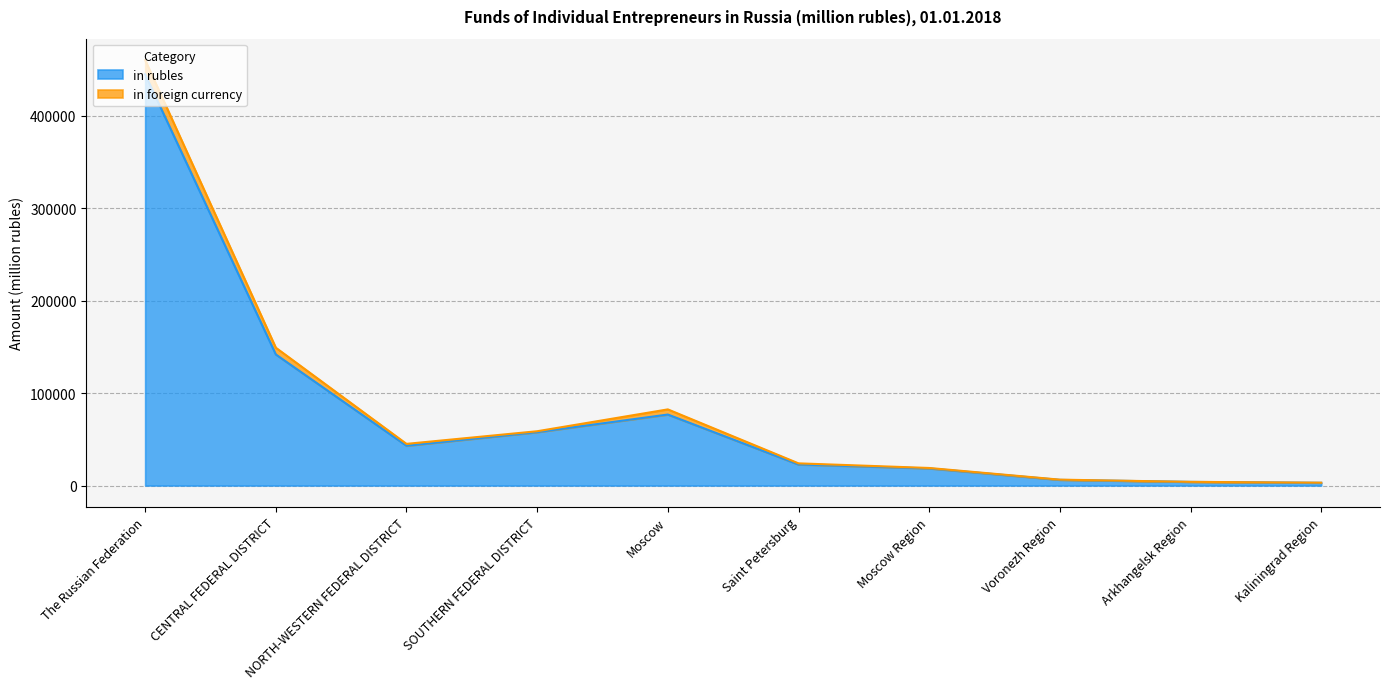

True or false: the data shows 16545 at SOUTHERN FEDERAL DISTRICT.

False